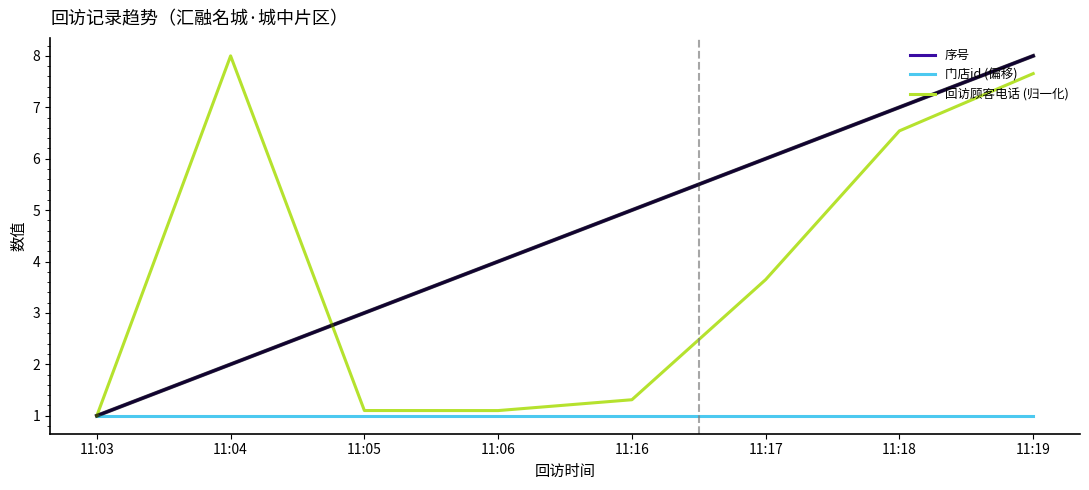

What is the spread (max minus min) of values at 11:05?

2.0